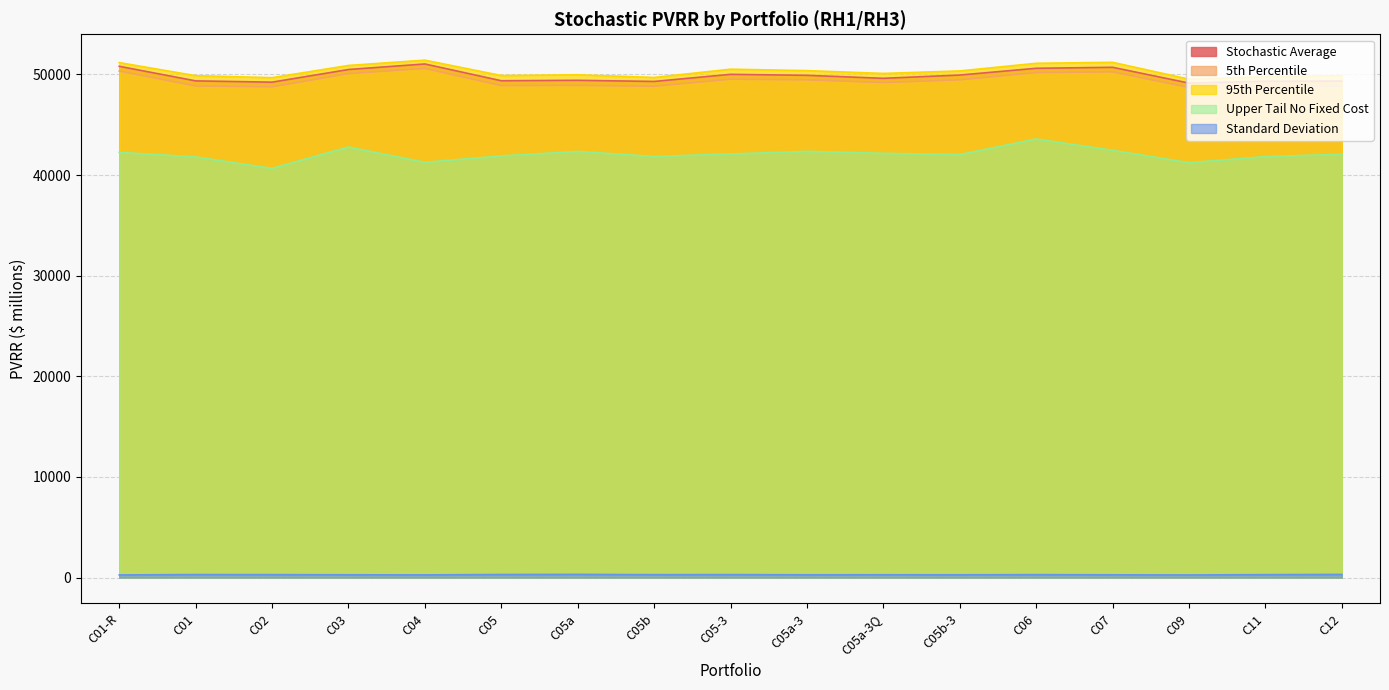

What is the sum of the Upper Tail No Fixed Cost values at C05b and C05?

83749.2